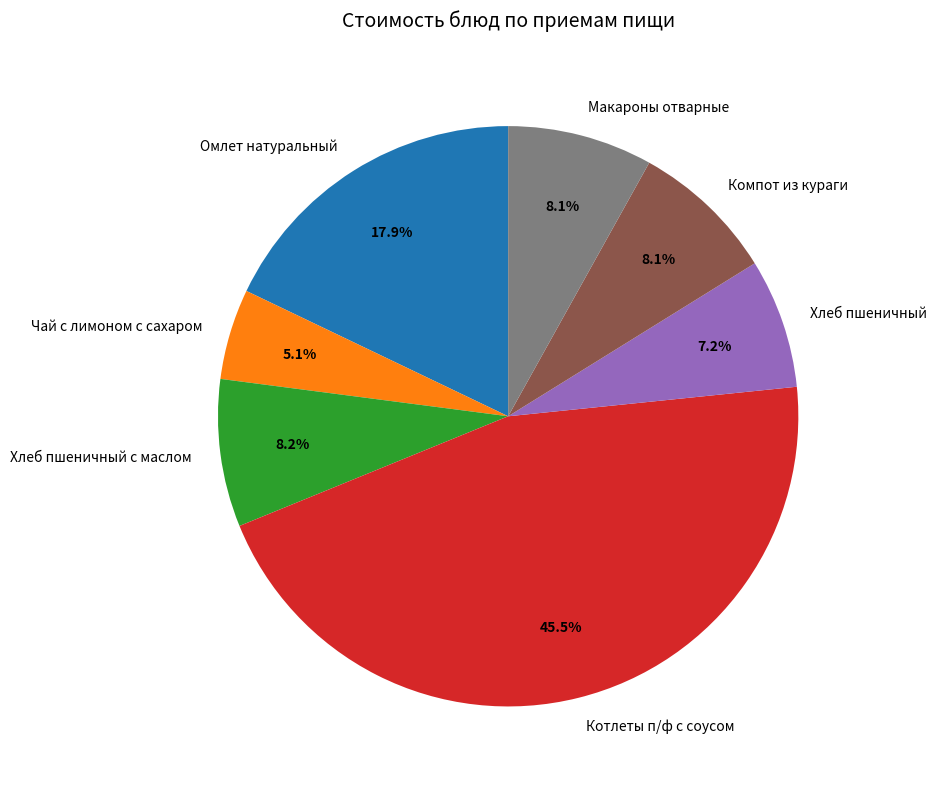

Count the number of slices in the pie.

7